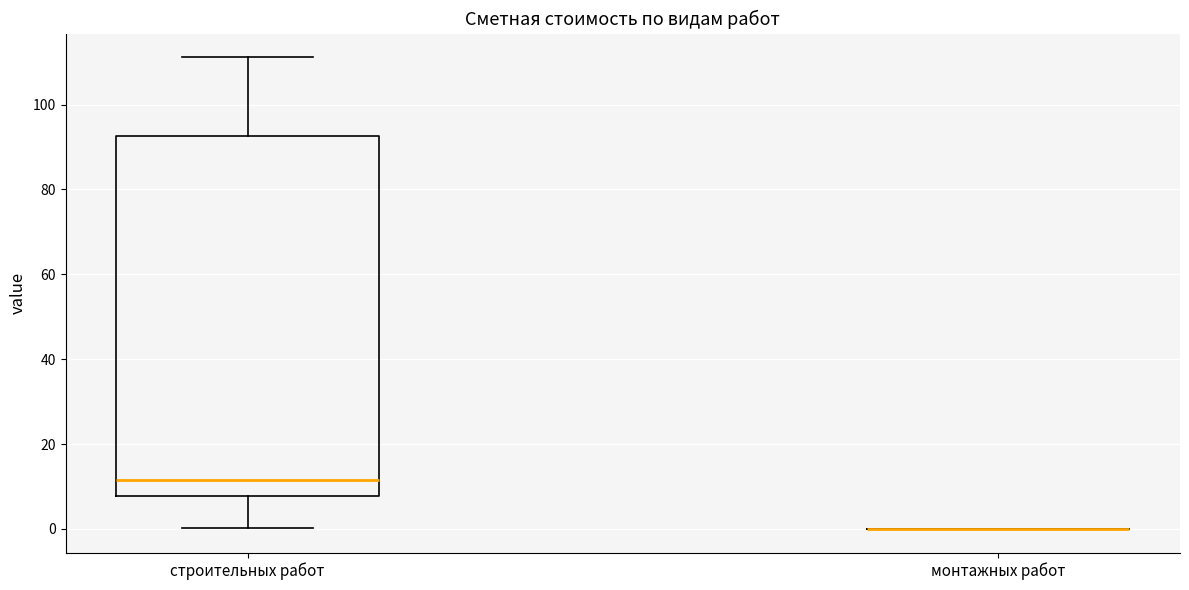

Reading left to right, read every box against the y-axis: the position of its median line, the range the box covers, and the ends of its whiskers. The values are not printed on the chart, so give them approximately, as read against the axis.

строительных работ: median 12, box 8 to 92, whiskers 0 to 112
монтажных работ: box collapsed to a line at 0, whiskers 0 to 0